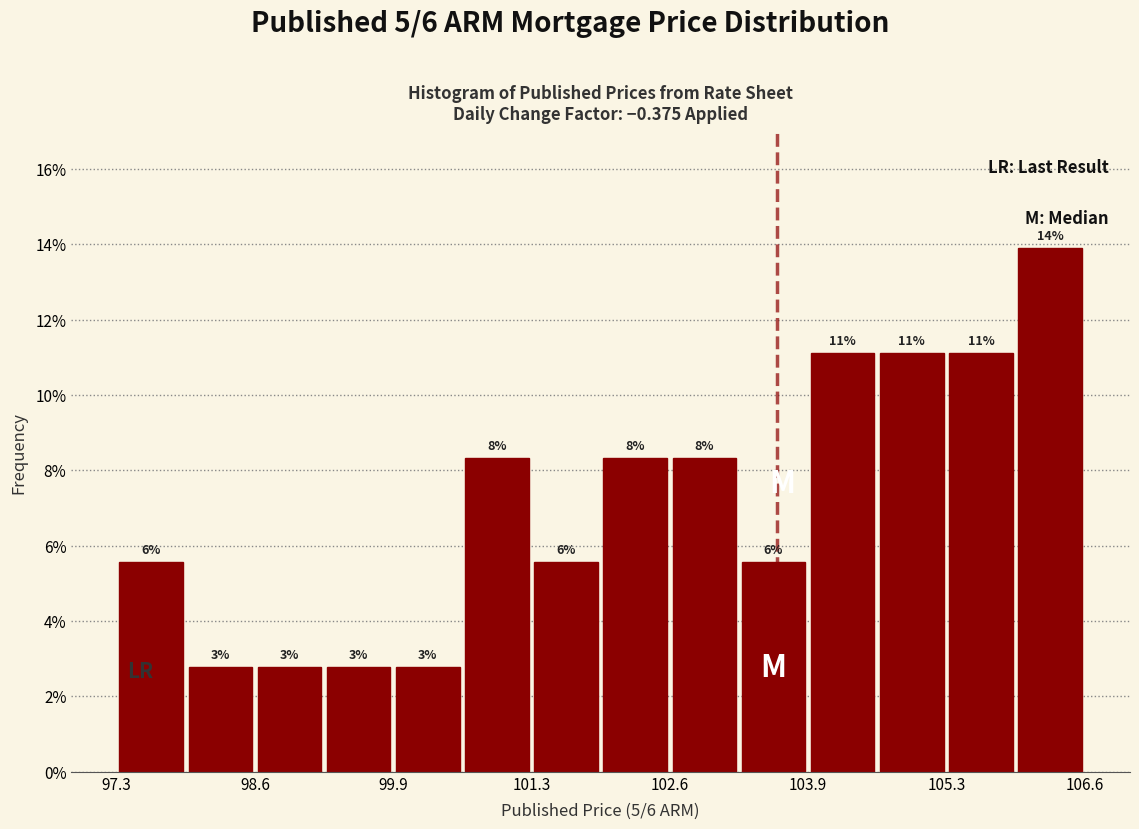

Read against the x-axis, roughly where is the centre of the tallest bar?

106.2